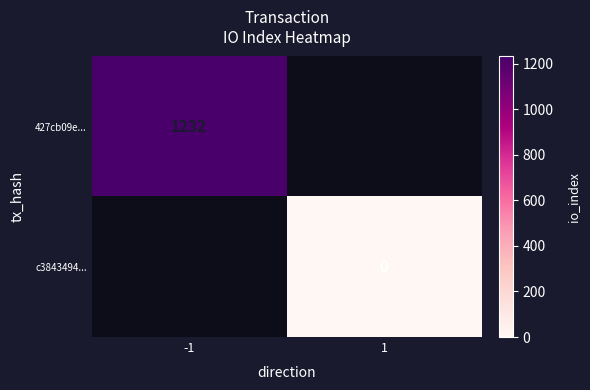

The value of 427cb09e... at -1 is 1232. True or false?

True